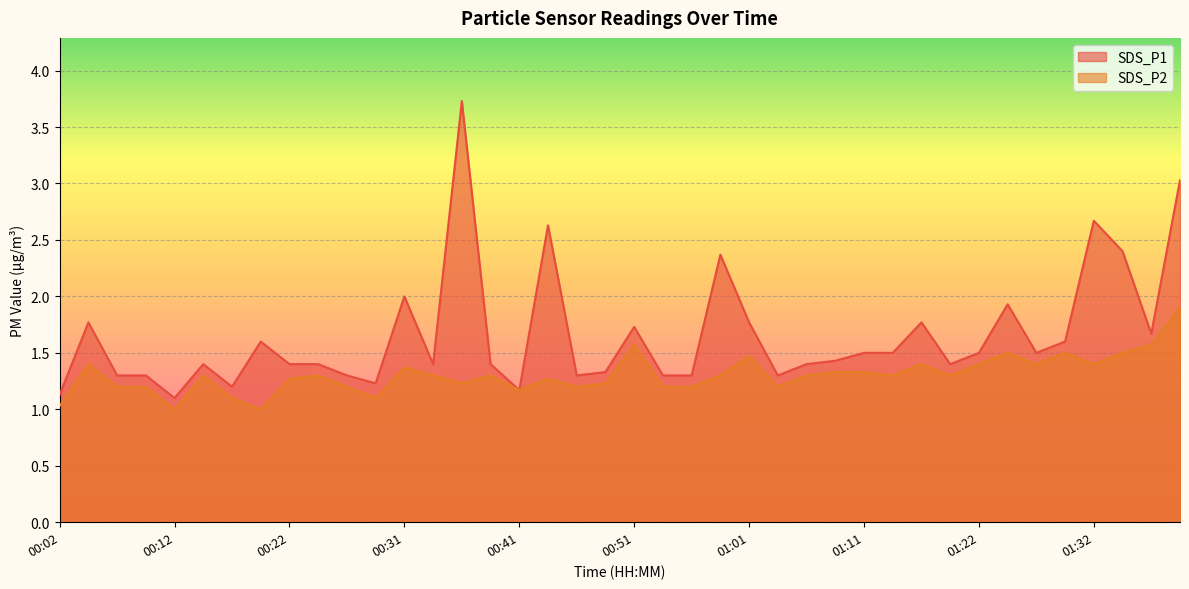

What are all the series names shown in the legend?

SDS_P1, SDS_P2